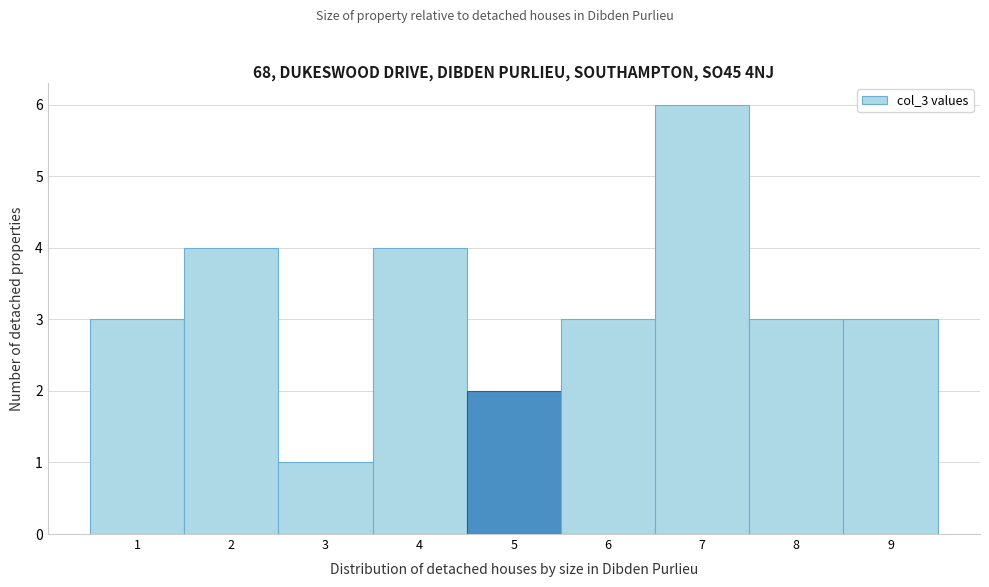

Which range on the x-axis has the tallest bar?

6.5 to 7.5